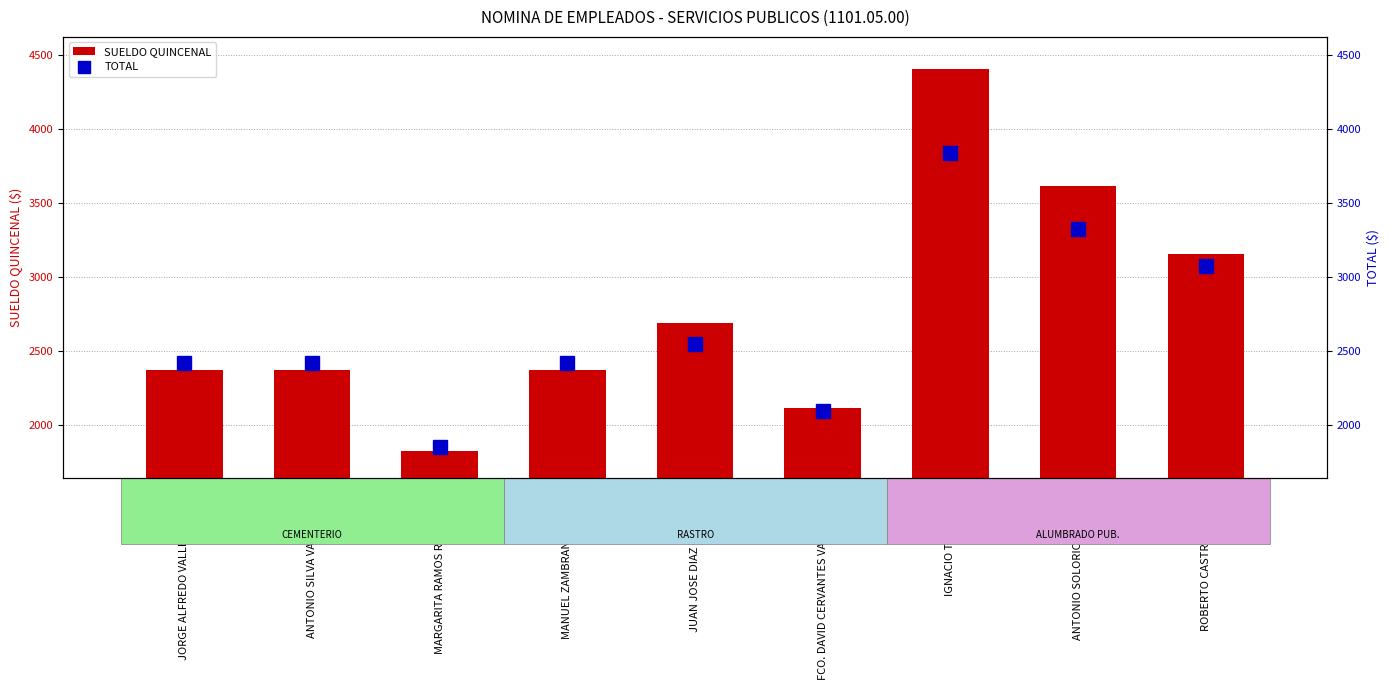

Reading right to left, what are all the values shown in this chart?

SUELDO QUINCENAL: ROBERTO CASTRO CORONA=3152	ANTONIO SOLORIO BOJORGE=3616	IGNACIO TAPIA ORTA=4400	FCO. DAVID CERVANTES VALDOVINOS=2112	JUAN JOSE DIAZ CARDENAS=2688	MANUEL ZAMBRANO SOTELO=2368	MARGARITA RAMOS RODRIGUEZ=1824	ANTONIO SILVA VALDOVINOS=2368	JORGE ALFREDO VALLE NEGRETE=2368
TOTAL: ROBERTO CASTRO CORONA=3072	ANTONIO SOLORIO BOJORGE=3325	IGNACIO TAPIA ORTA=3839	FCO. DAVID CERVANTES VALDOVINOS=2094	JUAN JOSE DIAZ CARDENAS=2546	MANUEL ZAMBRANO SOTELO=2416	MARGARITA RAMOS RODRIGUEZ=1851	ANTONIO SILVA VALDOVINOS=2416	JORGE ALFREDO VALLE NEGRETE=2416